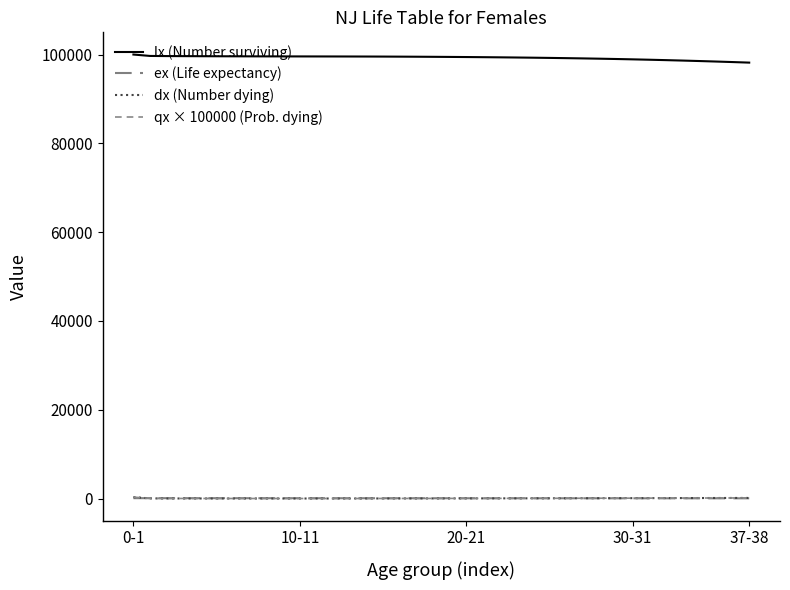

How many lines are shown in the chart?

4